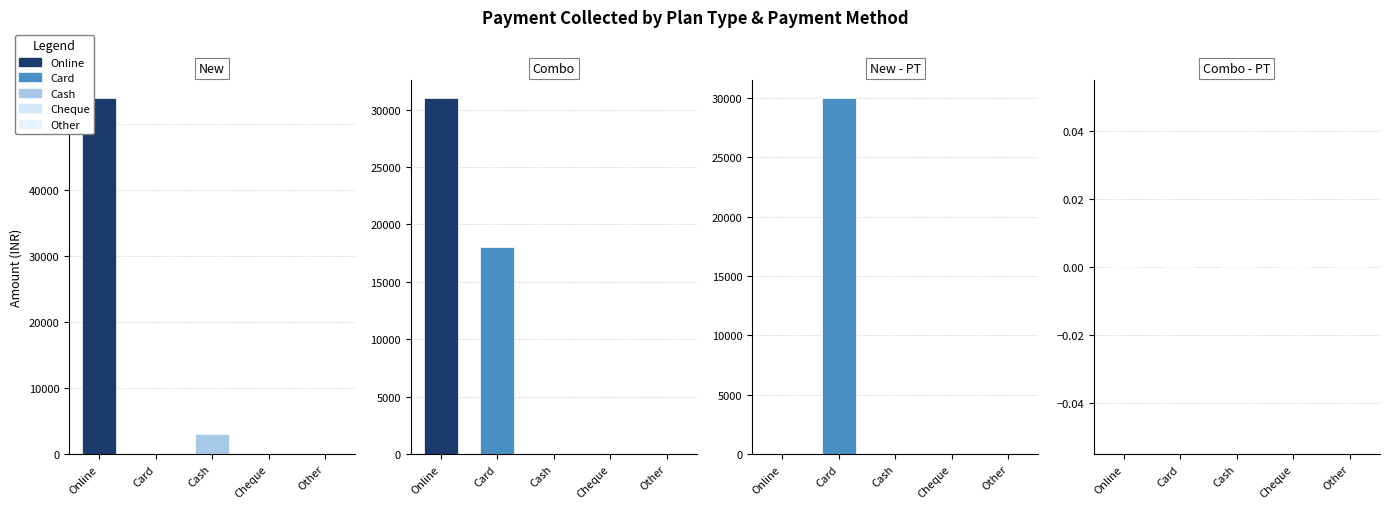

The Cash series shows 972 at 18. True or false?

False